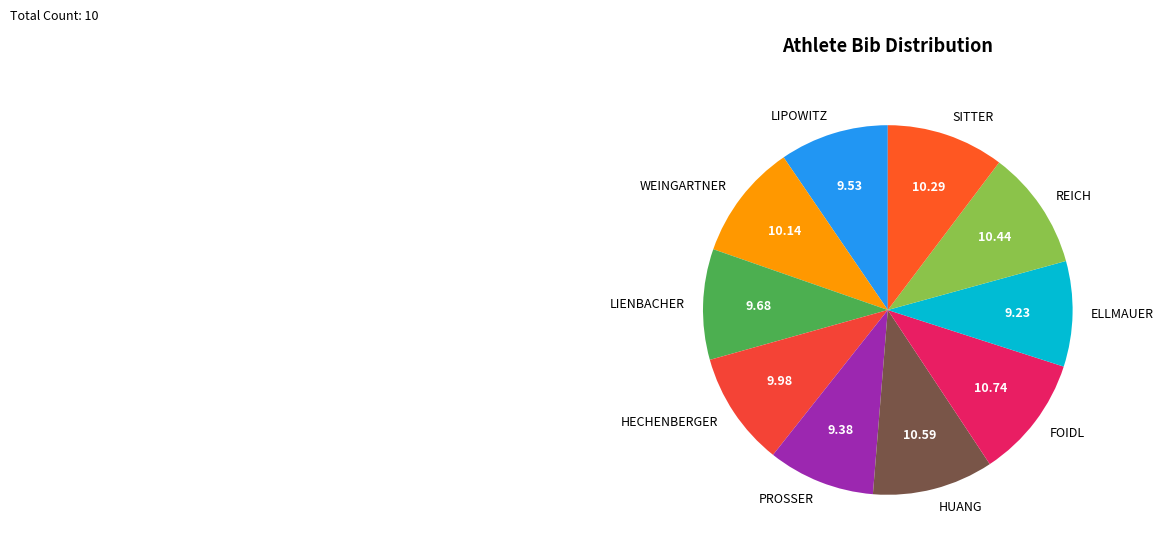

What is the ratio of the value at ELLMAUER to the value at HUANG?

0.9